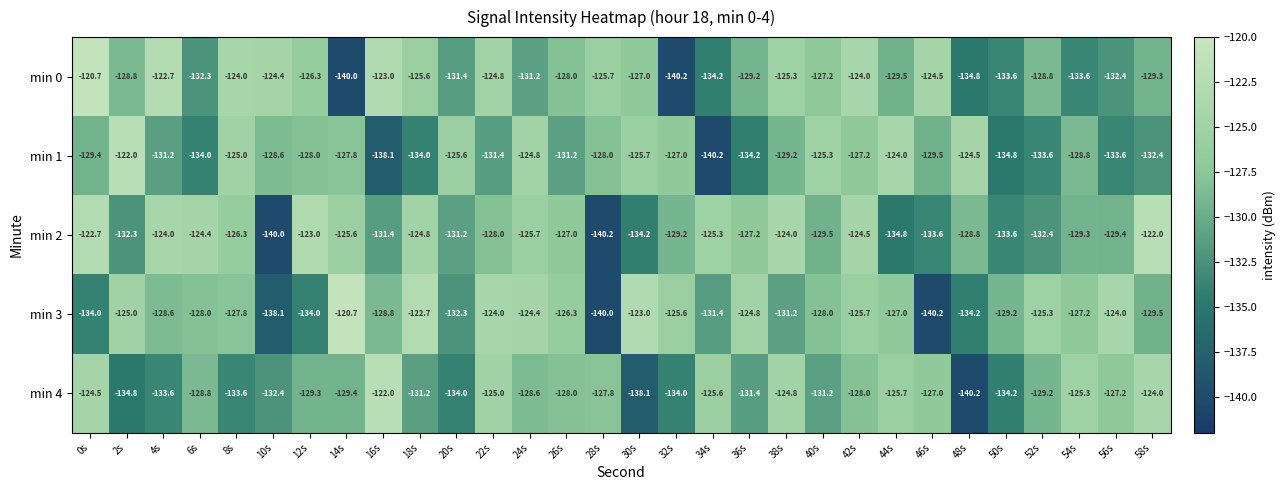

At which category is the sum across all series the highest?

42s